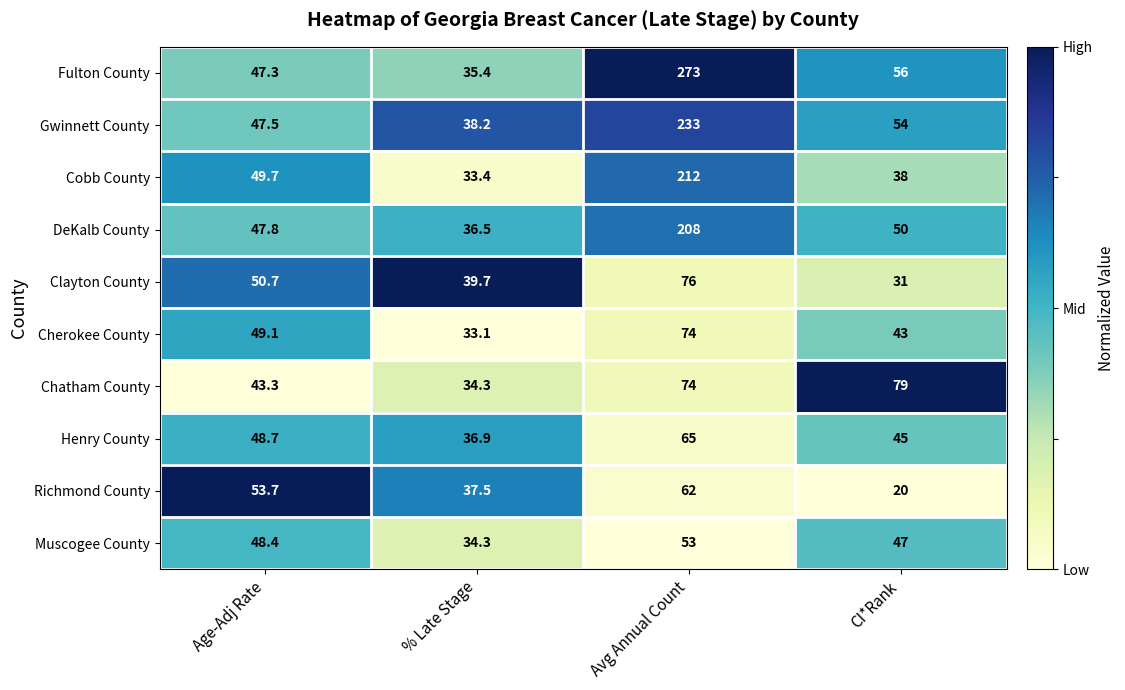

Which category has the highest value across all series?

Avg Annual Count